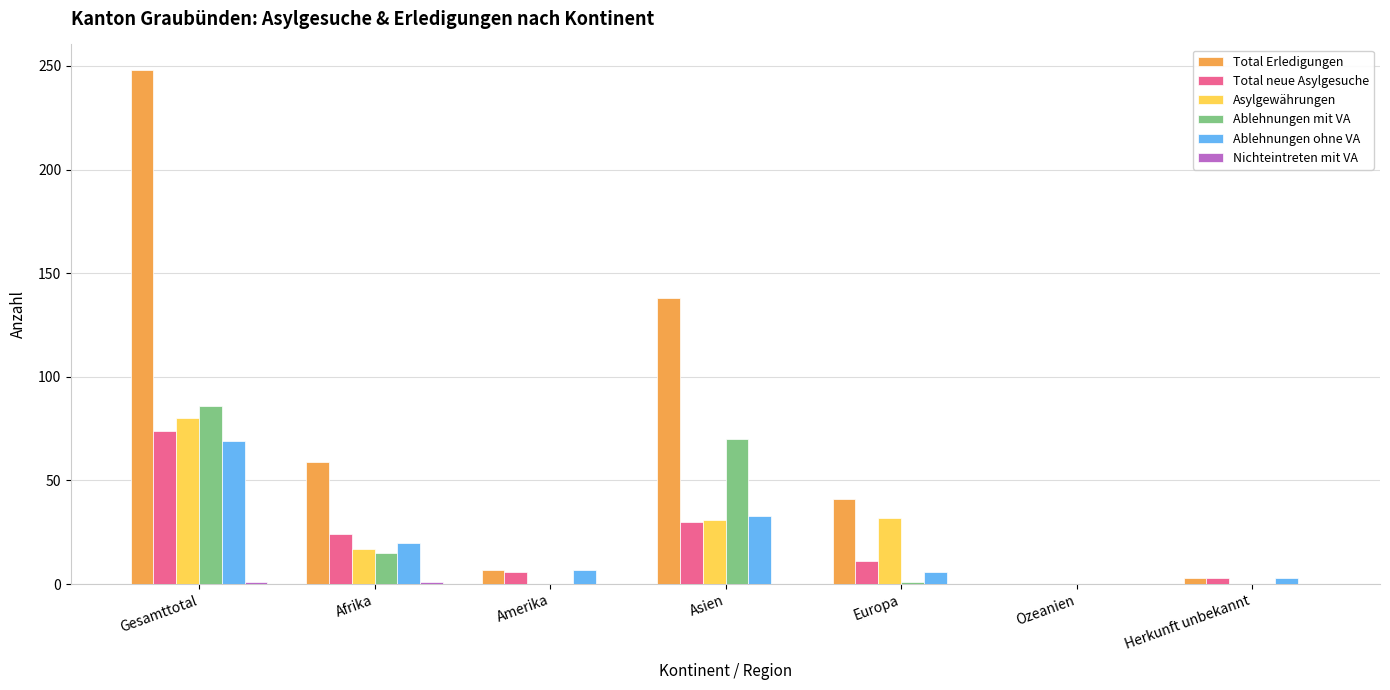

Which series has the largest total across all categories?

Total Erledigungen